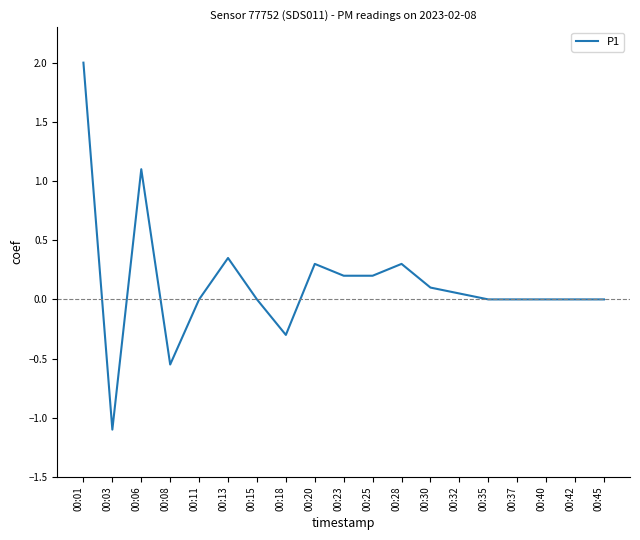

Is this an area chart (filled region under the line)?

No